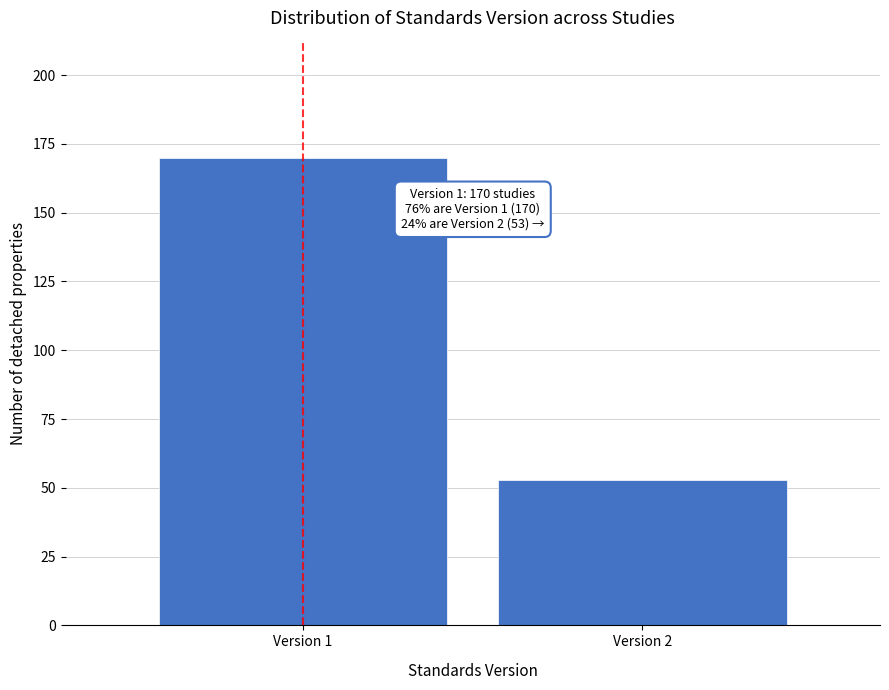

Reading left to right, transcribe all the data shown in this chart.

170	53